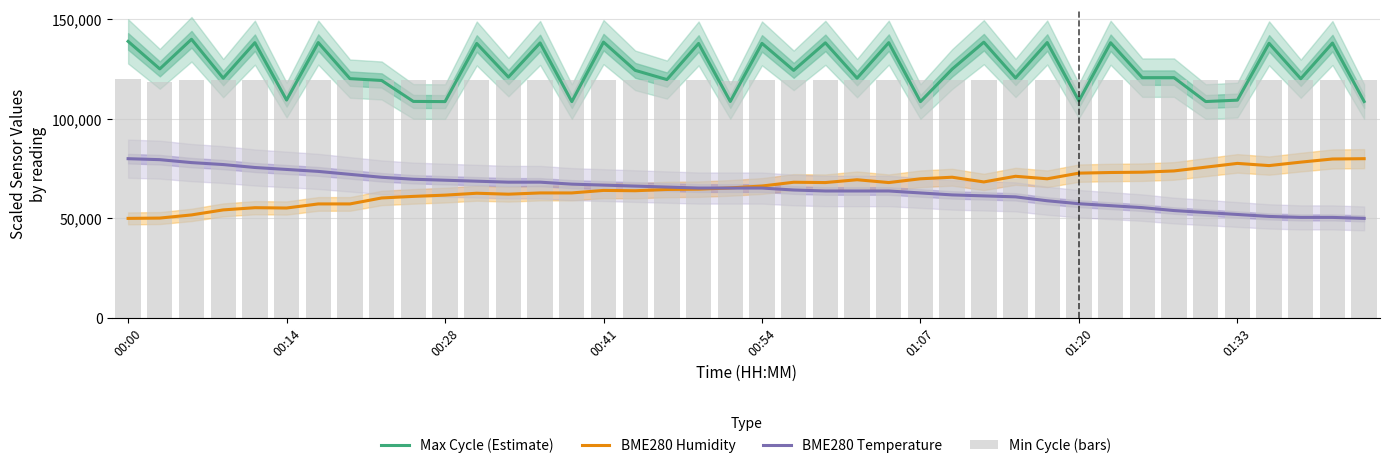

Where is BME280 Humidity nearest to the value 65000?

18